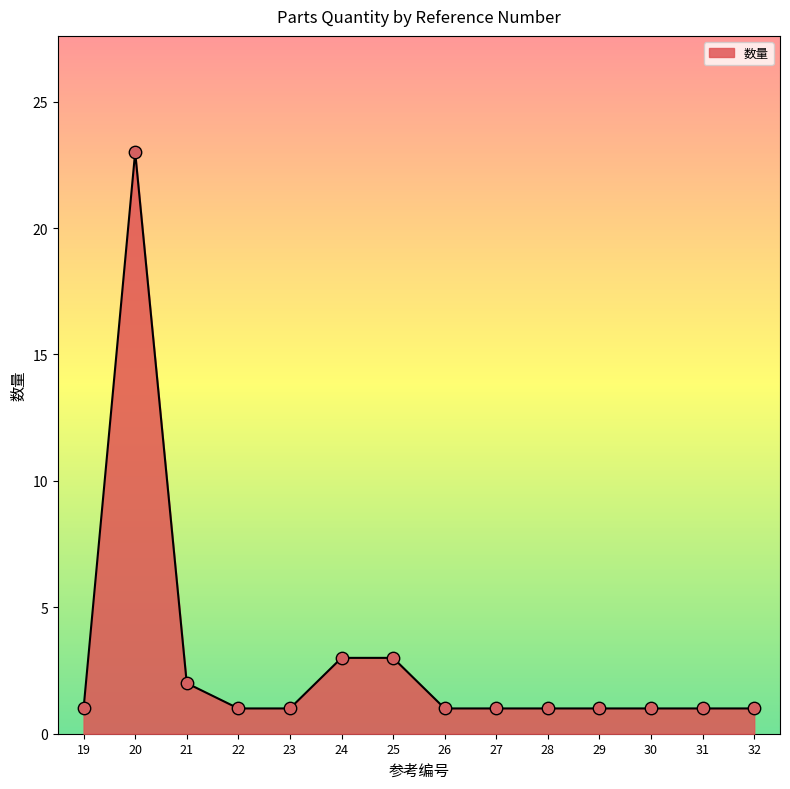

Between 23 and 24, which is larger?

24